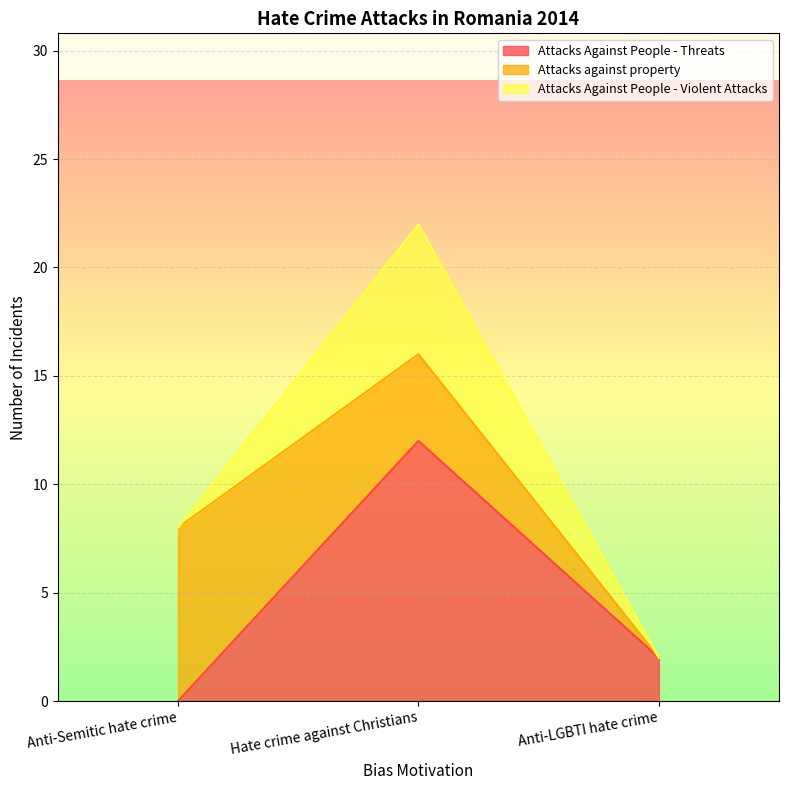

At how many categories does at least one series exceed 1?

3